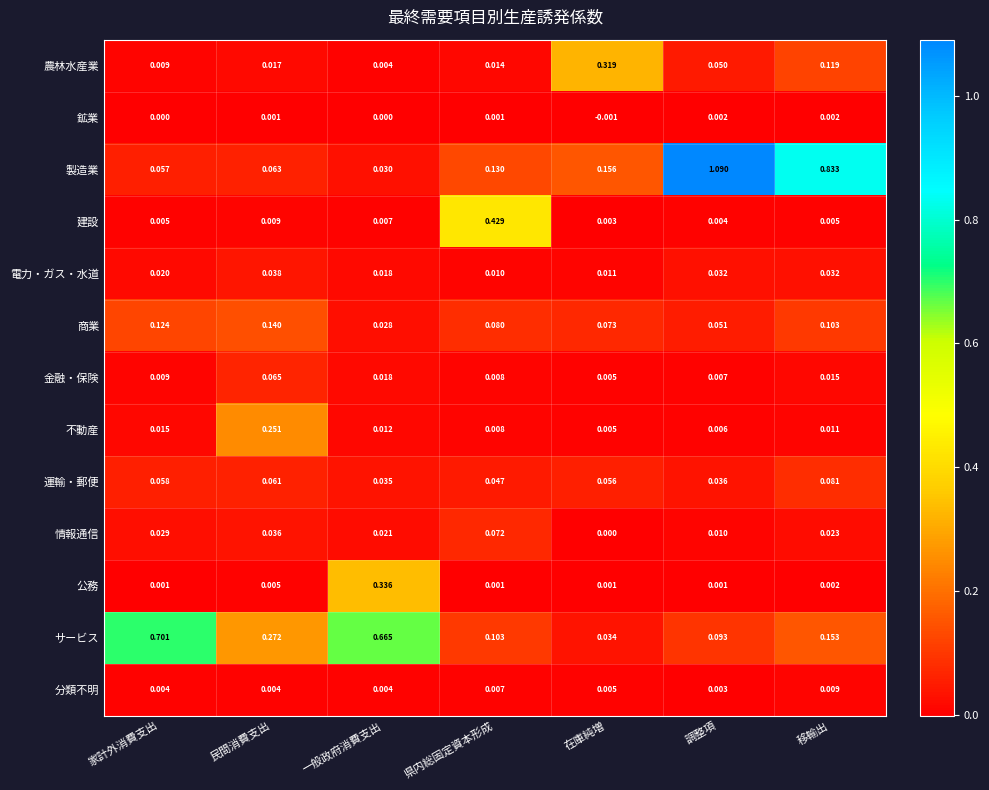

Is the value of 電力・ガス・水道 at 移輸出 greater than the value of 金融・保険 at 民間消費支出?

No